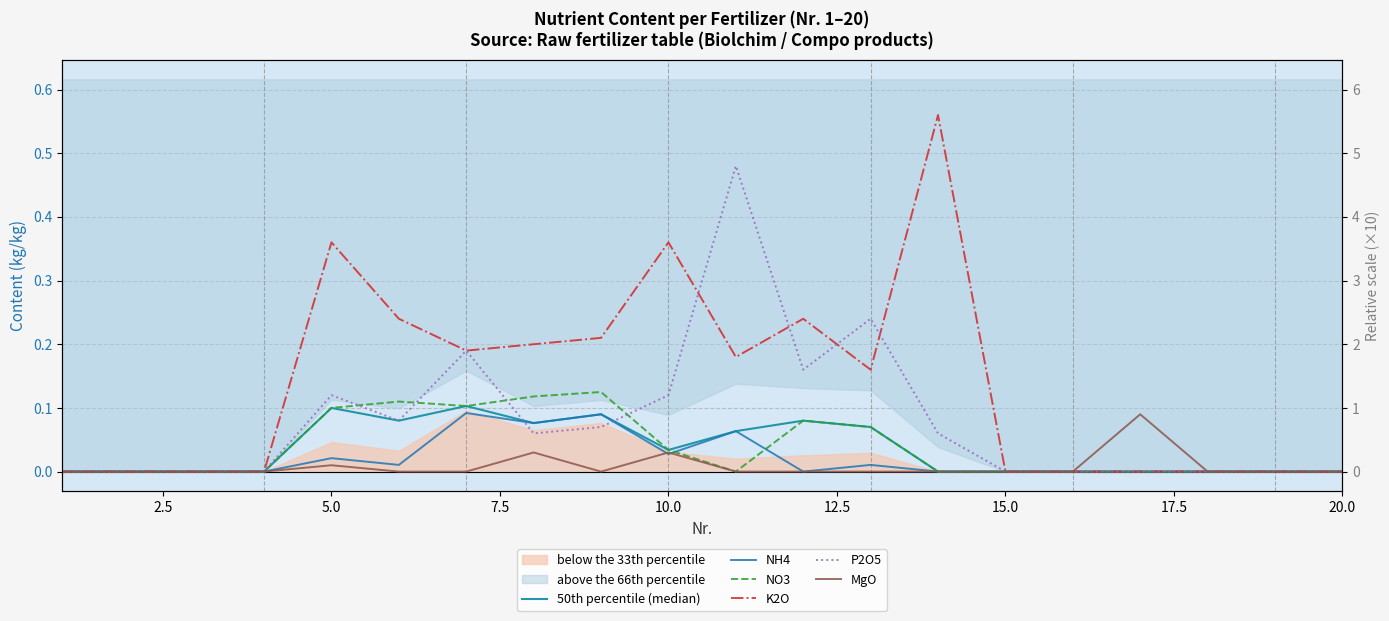

How many positive values does the NO3 series have?

8